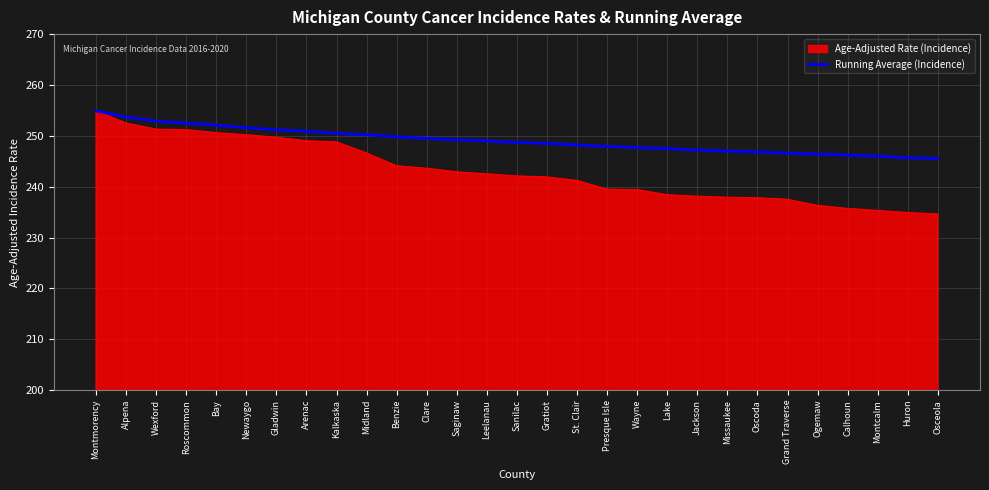

What is the greatest value displayed?

254.9